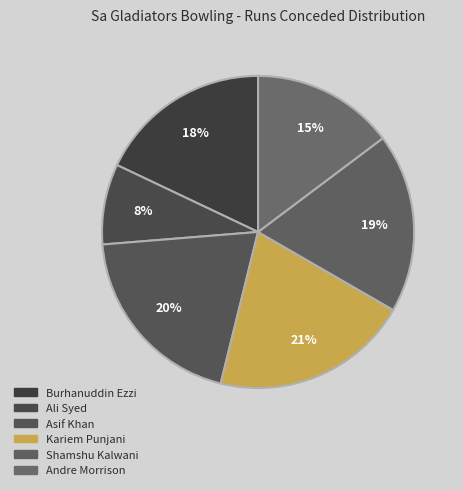

Does any single category account for the majority?

No